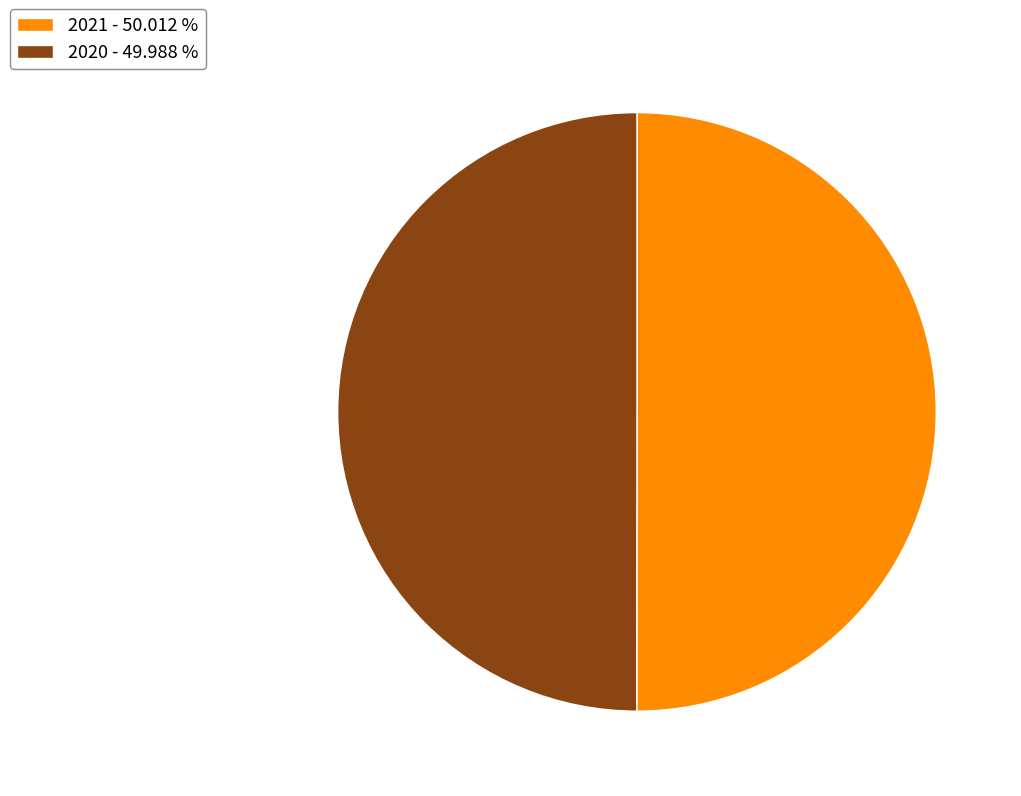

Is the sum of 2020 - 49.988 % and 2021 - 50.012 % greater than half?

Yes